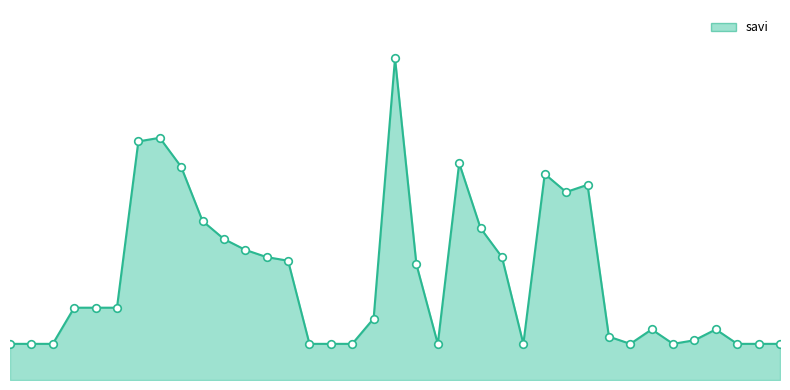

How many lines are shown in the chart?

1